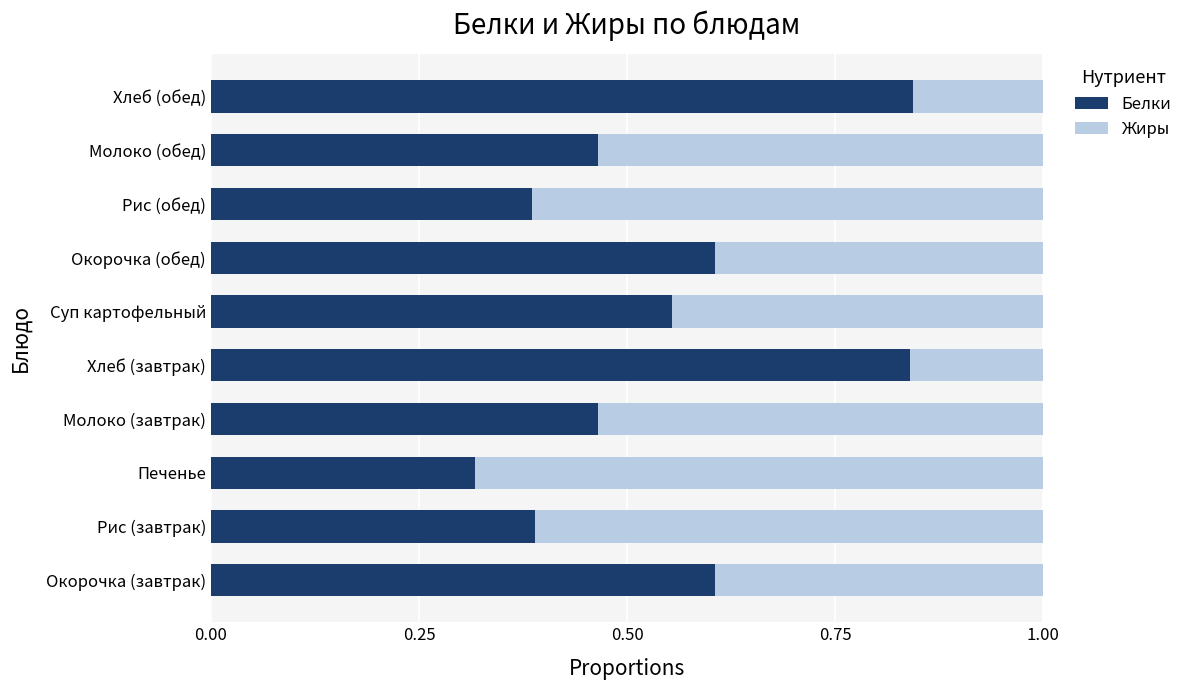

What are all the series names shown in the legend?

Белки, Жиры